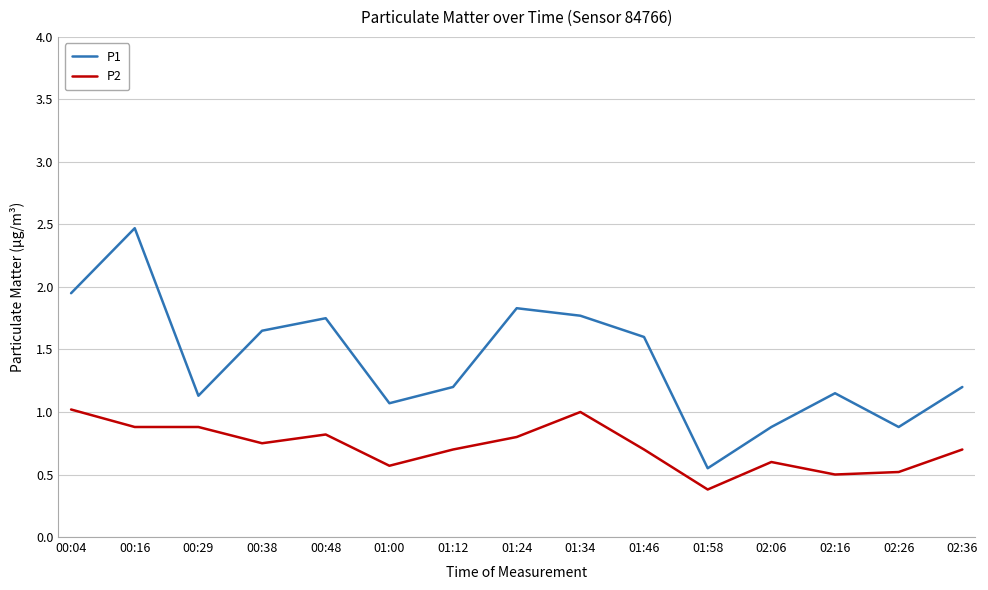

What is the difference between the highest and lowest values at 00:04?

0.9